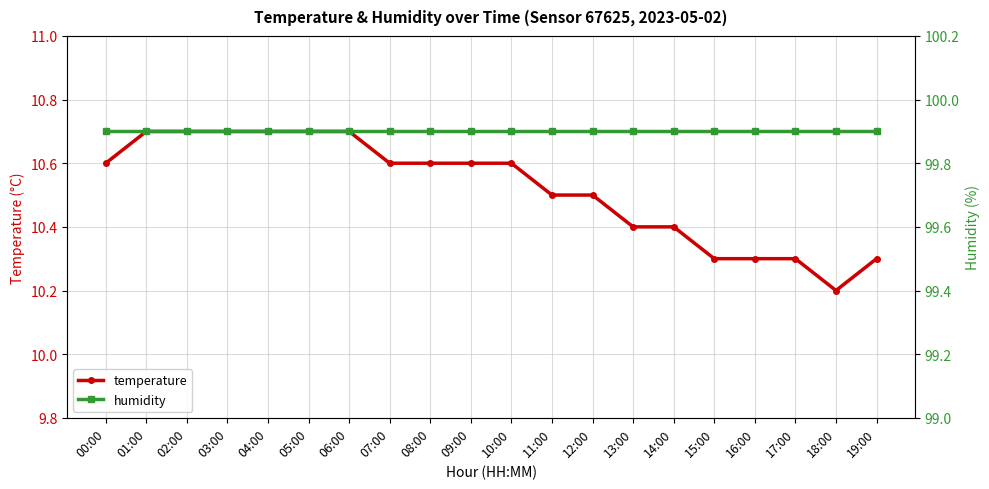

True or false: temperature and humidity cross at least once.

False